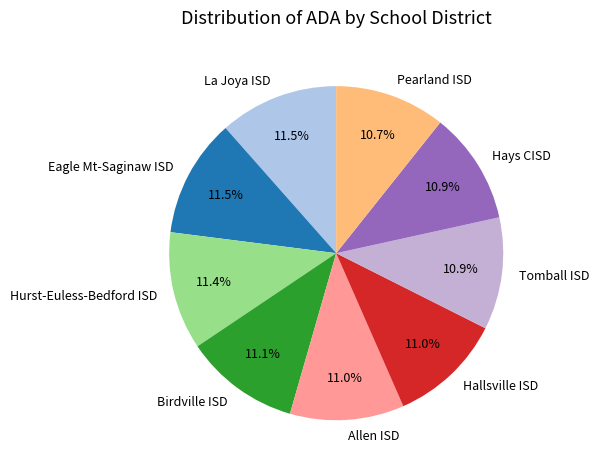

How many slices are in this pie chart?

9